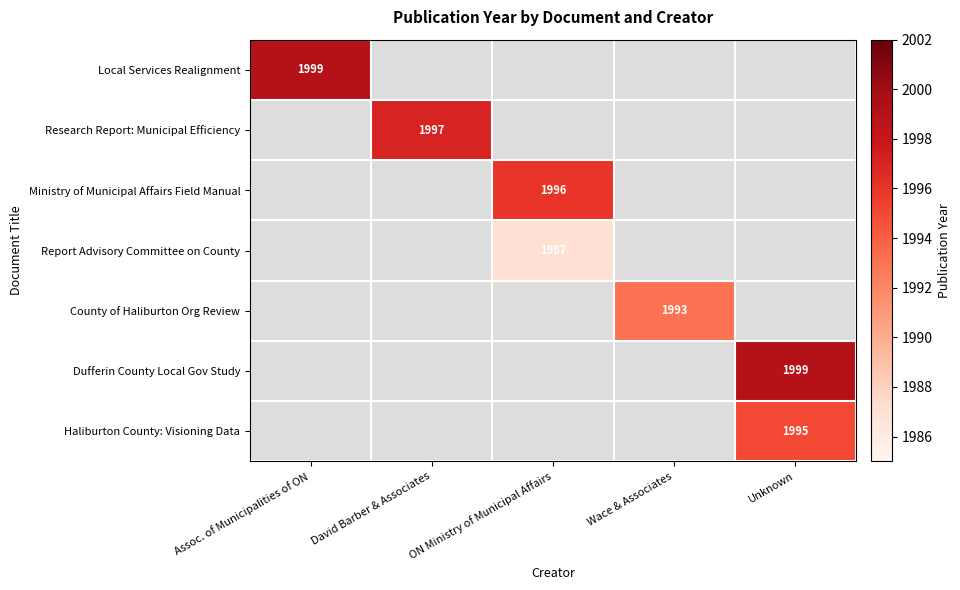

Is it true that County of Haliburton Org Review equals 1239 at Wace & Associates?

False